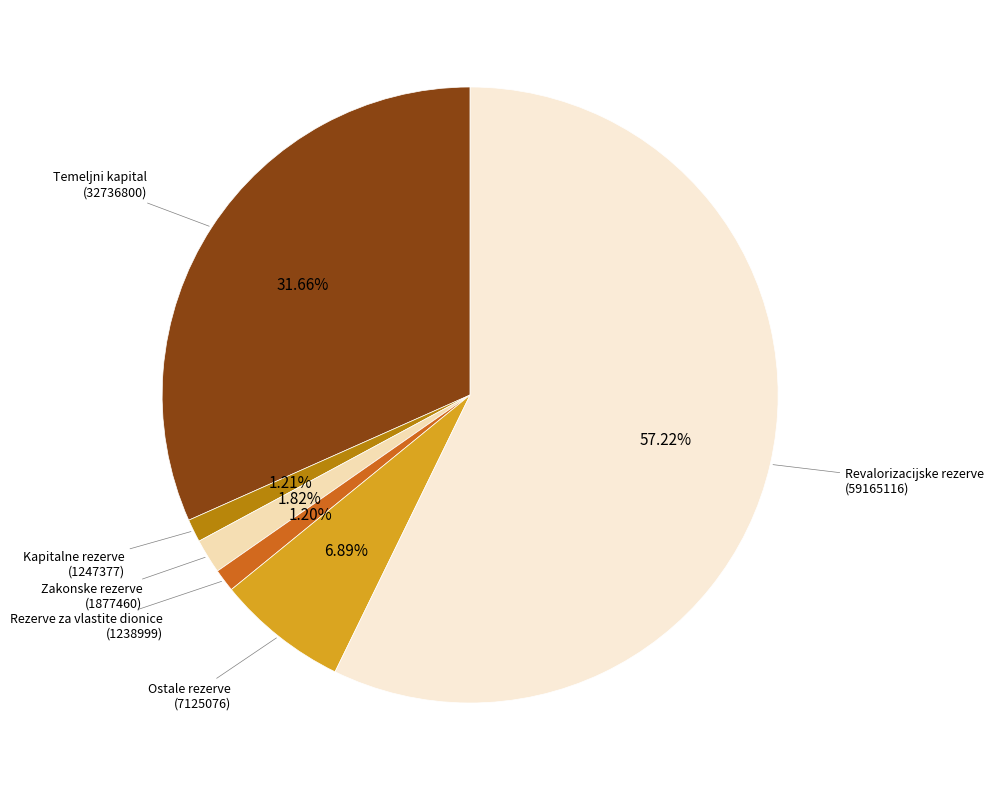

How many slices are in this pie chart?

6